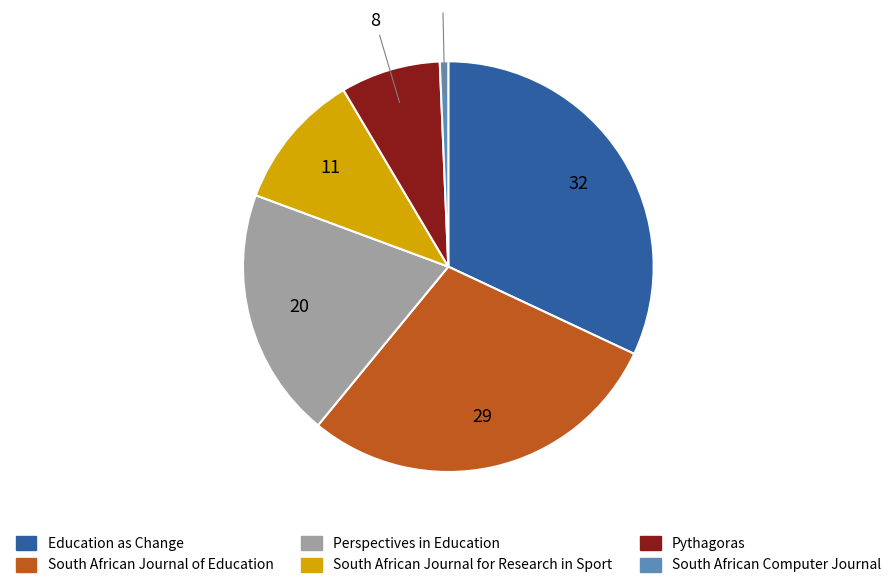

Is there any slice that represents more than half of the pie?

No